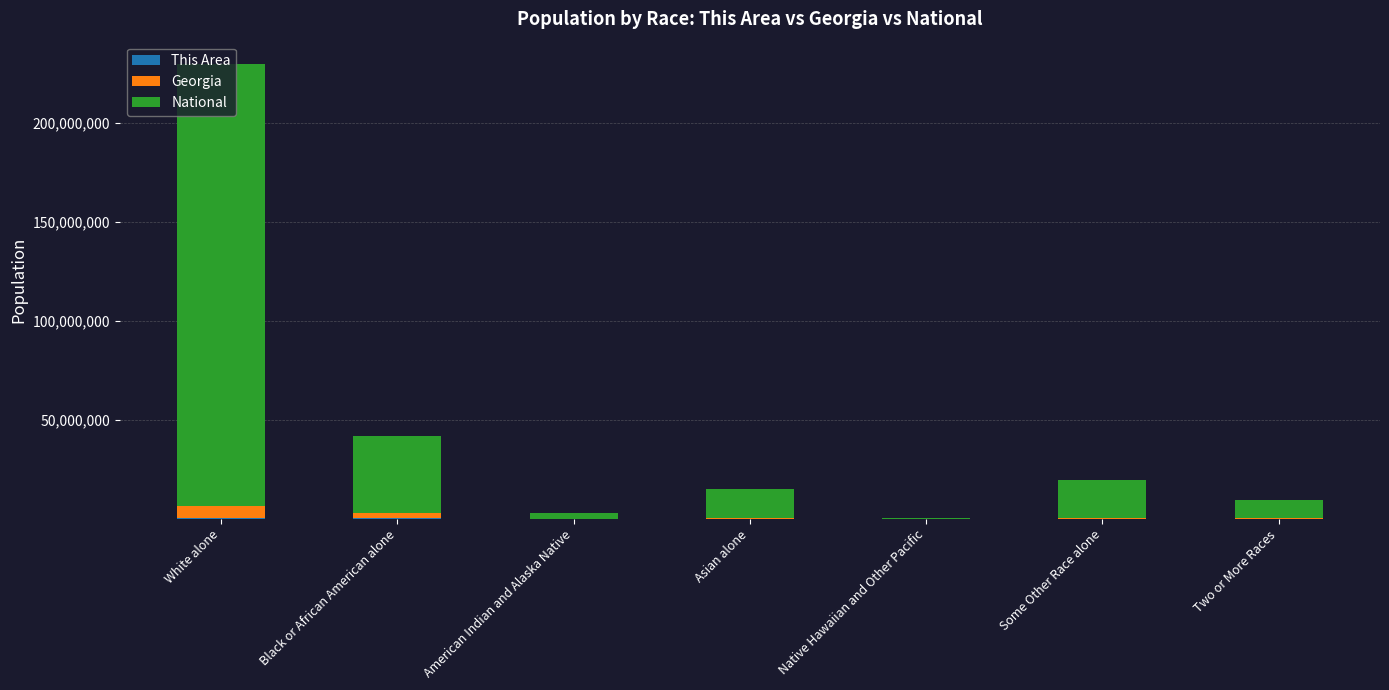

At which category is the sum across all series the highest?

White alone